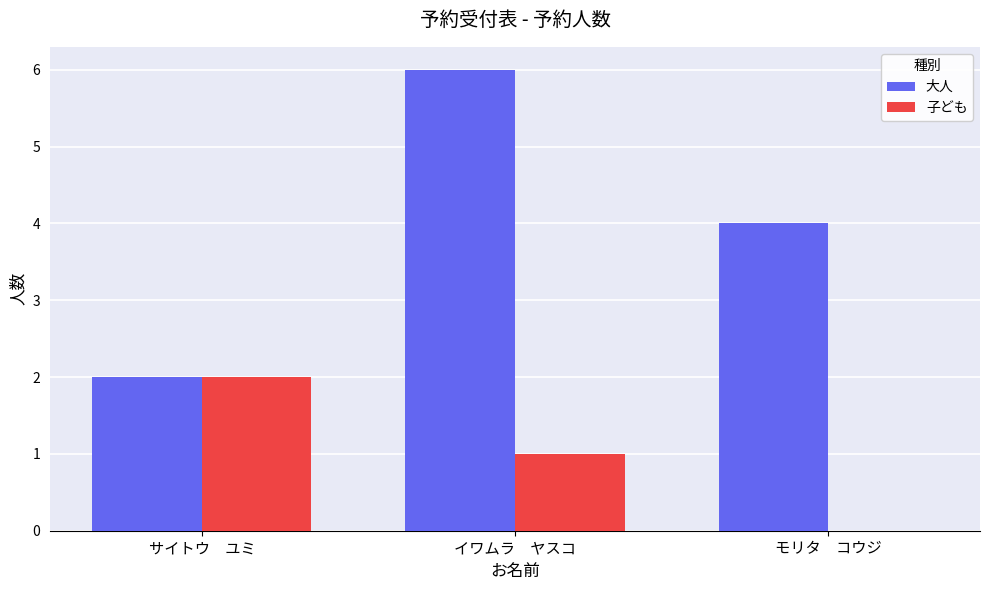

Are the bars horizontal?

No